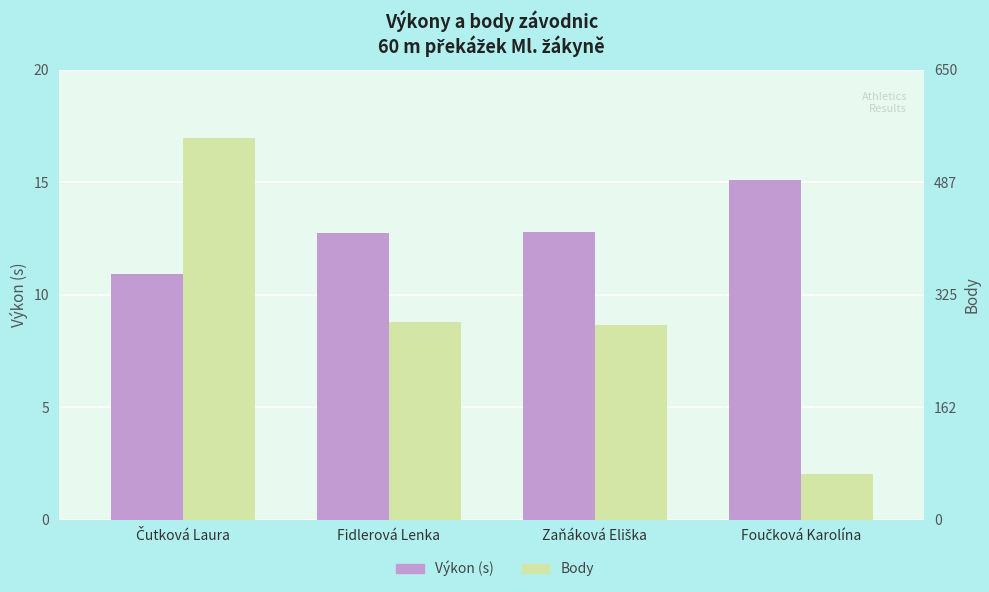

What is the total value across all series at Foučková Karolína?

81.1